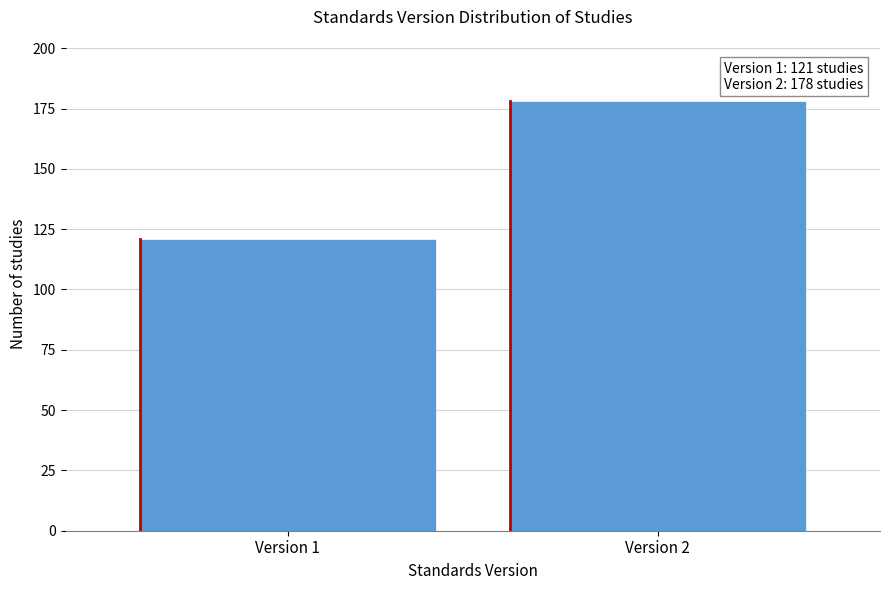

Reading right to left, what are all the values shown in this chart?

Version 2=178	Version 1=121